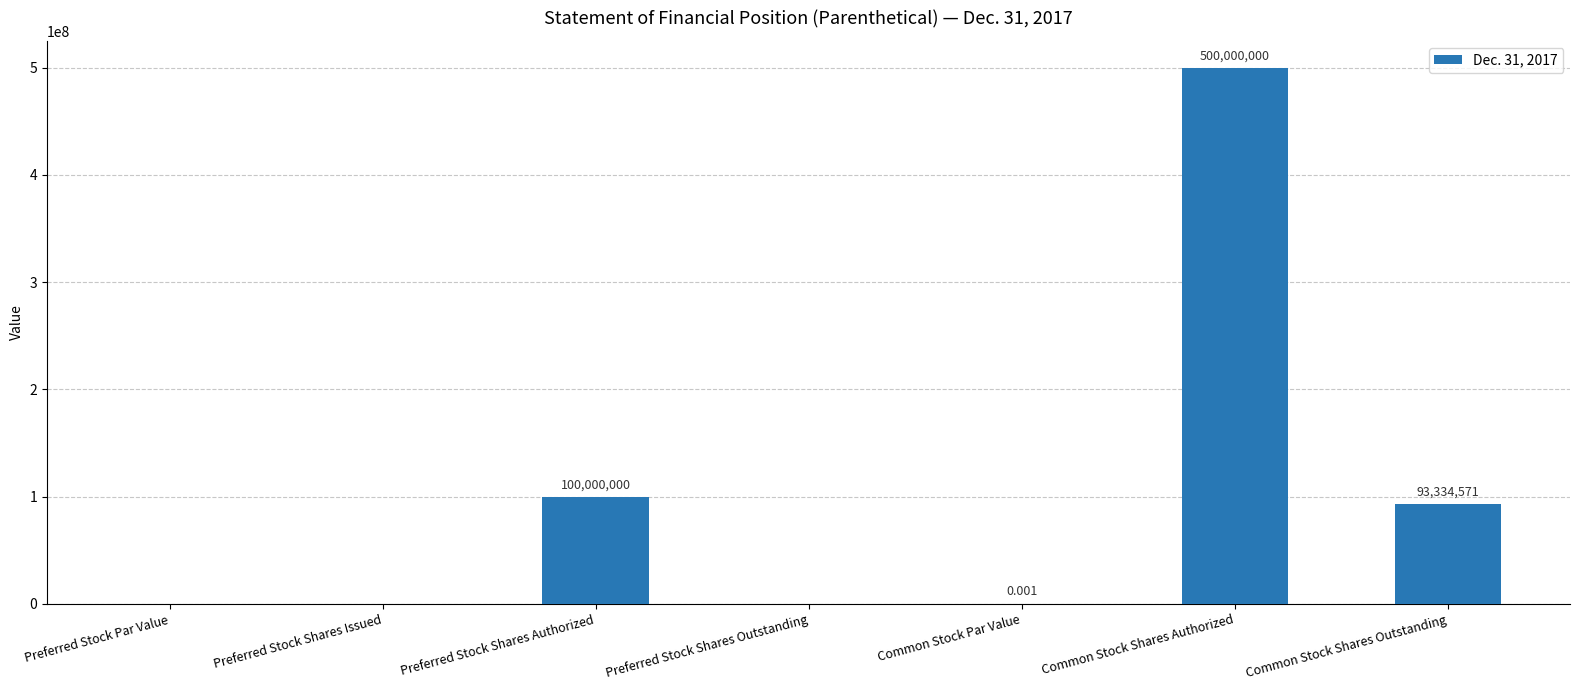

What is the maximum value shown in the chart?

500000000.0